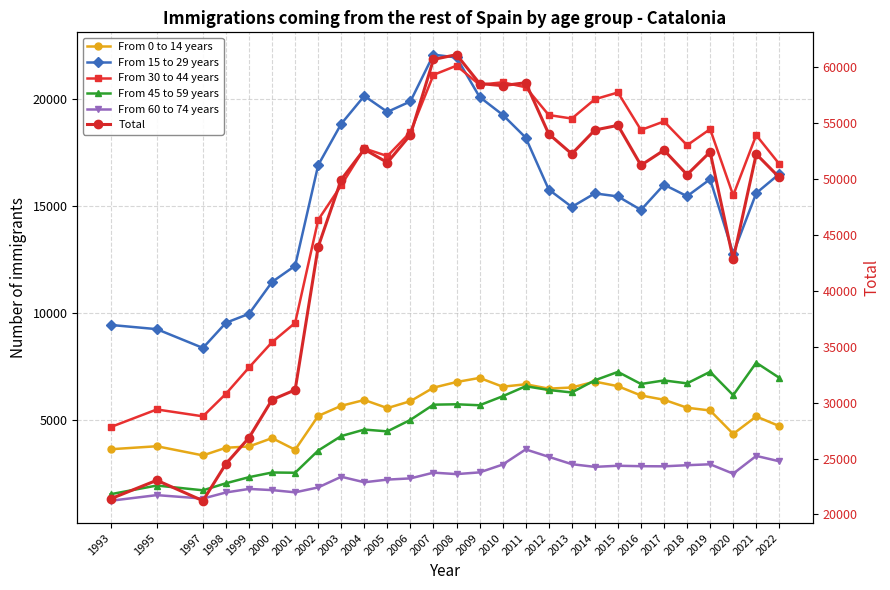

What is the value of the From 30 to 44 years point at the 9th from the left?

15958